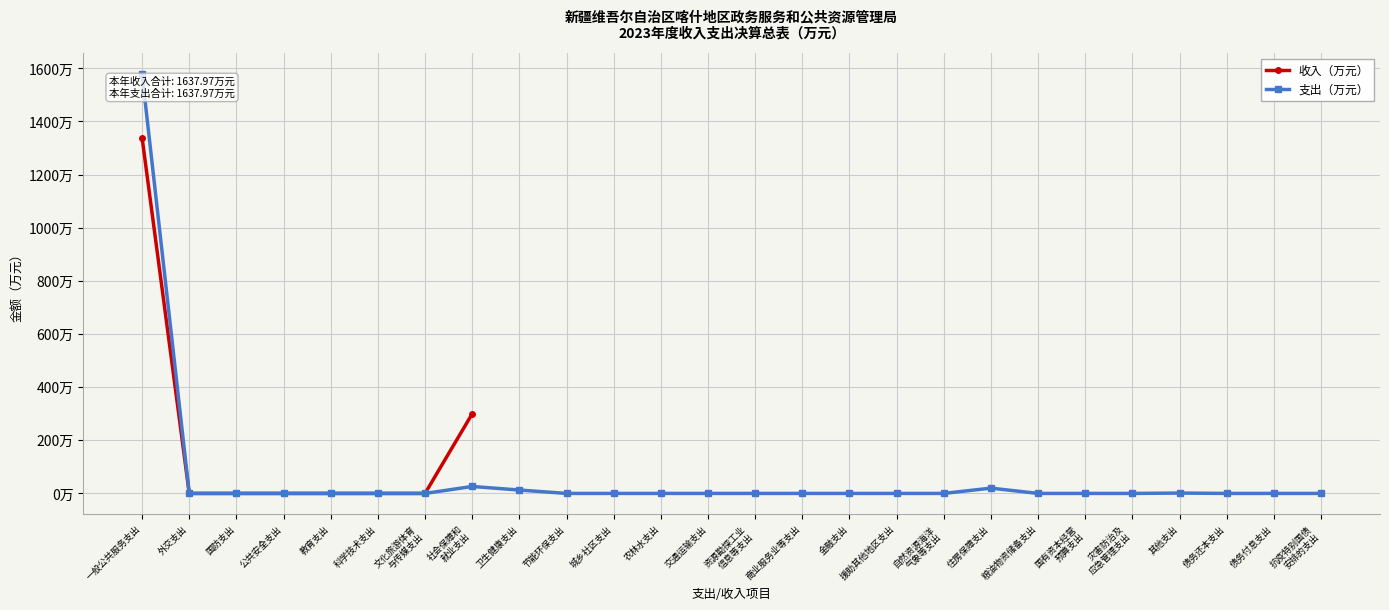

At which label does 支出（万元） reach its peak?

一般公共服务支出